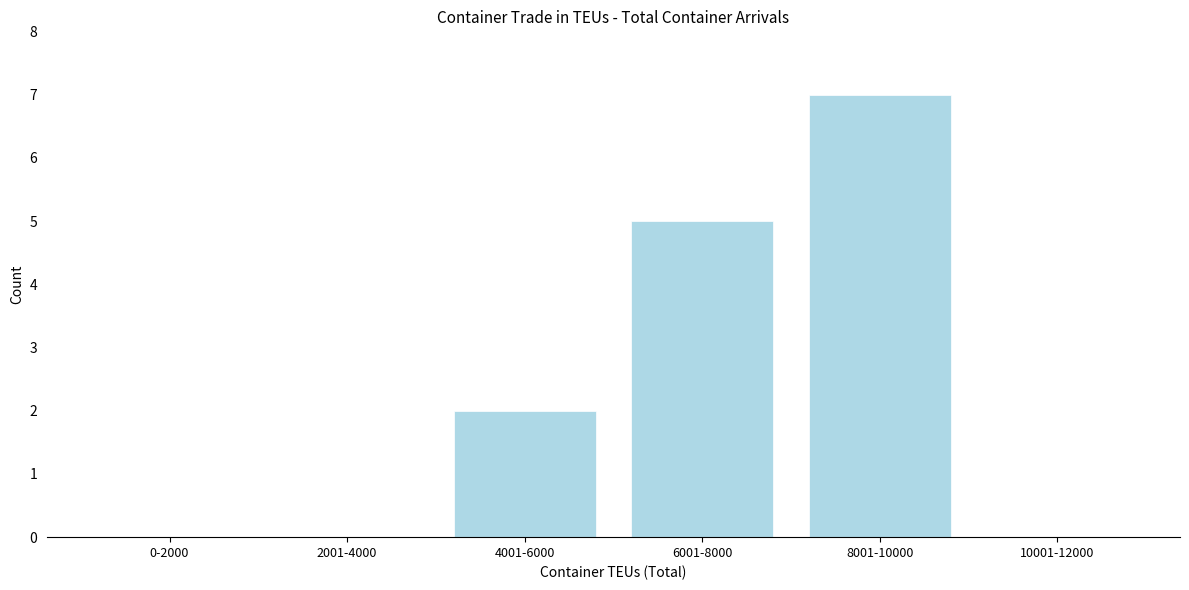

Reading right to left, what are all the values shown in this chart?

10001-12000=0	8001-10000=7	6001-8000=5	4001-6000=2	2001-4000=0	0-2000=0